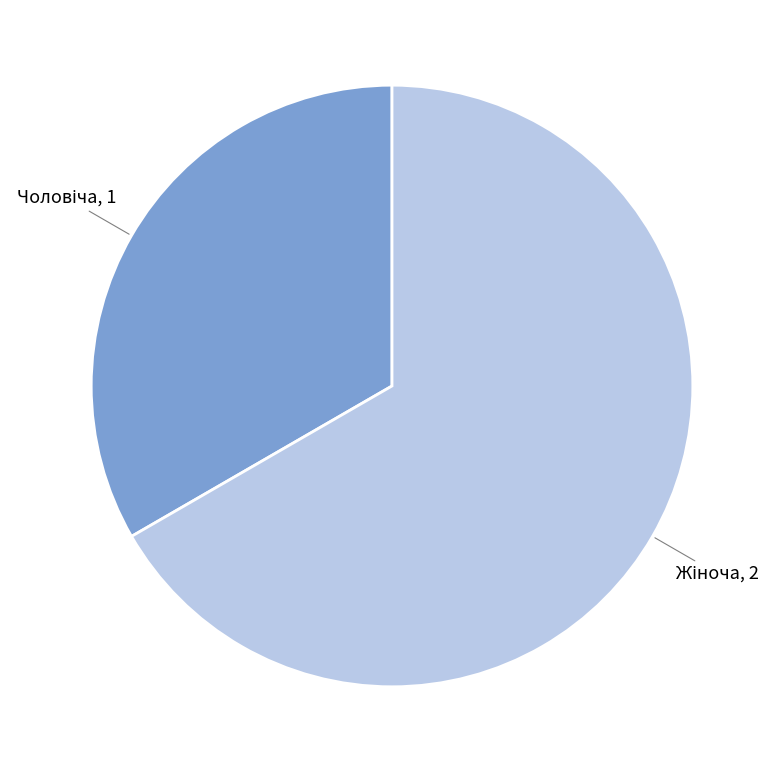

How many segments does this pie chart have?

2